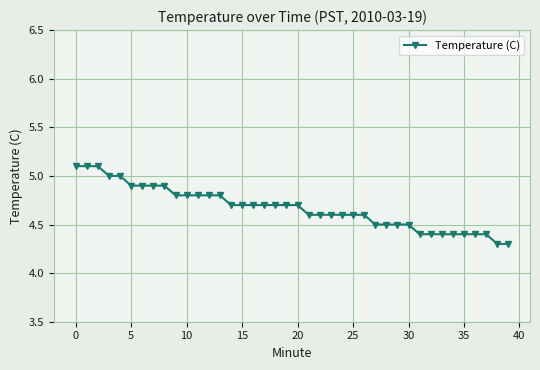

What is the value of the 4th point from the left?

5.0